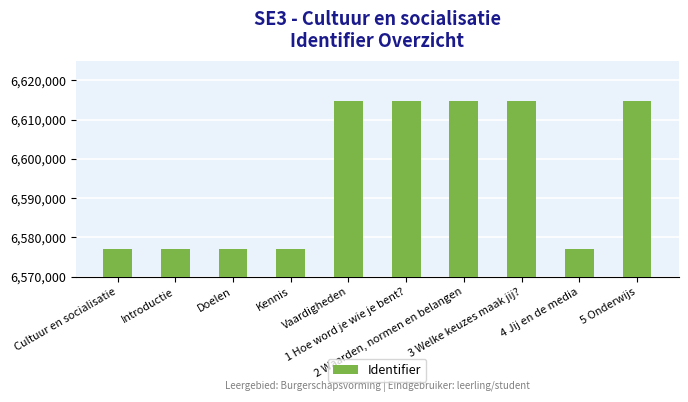

What is the value of the 1st bar from the left?

6576985